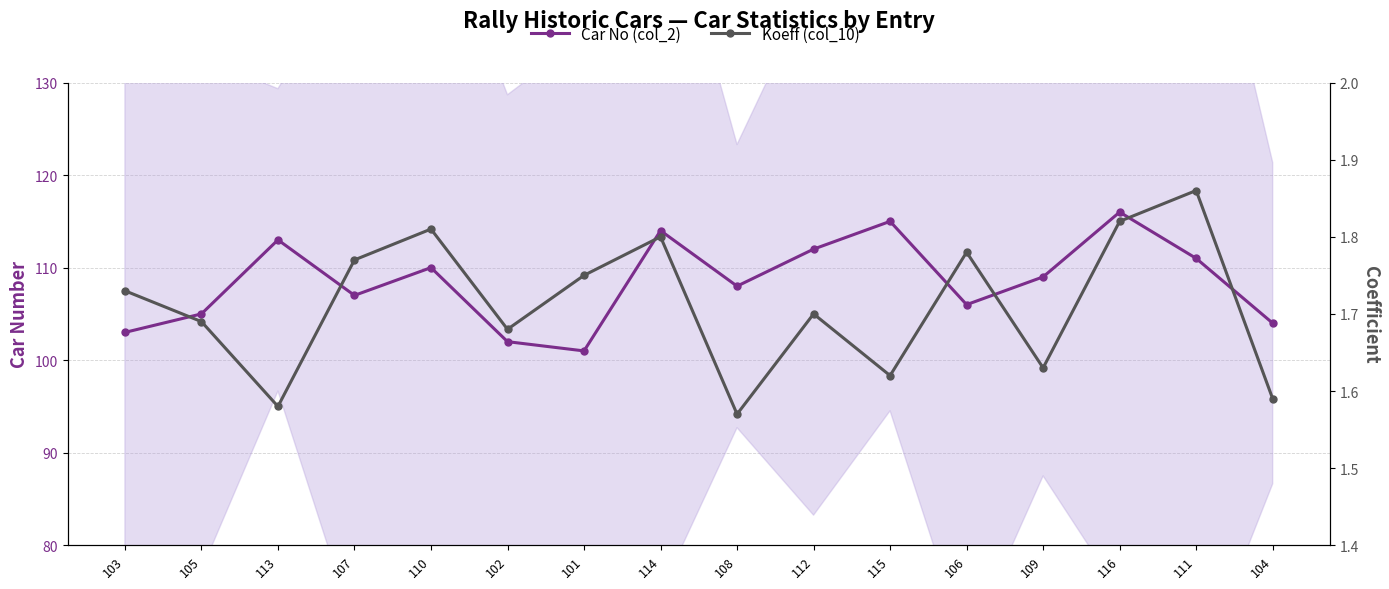

How many distinct data groups are displayed?

2